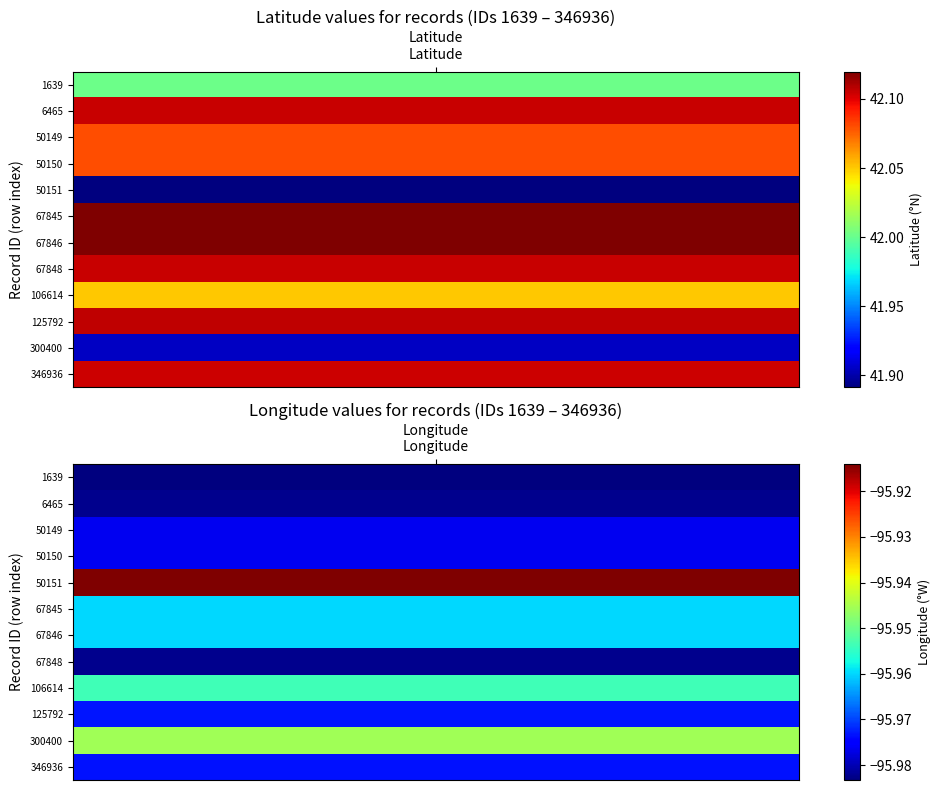

Reading right to left, transcribe all the data shown in this chart.

1639: 1=-96.0	0=42.0
6465: 1=-96.0	0=42.1
50149: 1=-96.0	0=42.1
50150: 1=-96.0	0=42.1
50151: 1=-95.9	0=41.9
67845: 1=-96.0	0=42.1
67846: 1=-96.0	0=42.1
67848: 1=-96.0	0=42.1
106614: 1=-96.0	0=42.1
125792: 1=-96.0	0=42.1
300400: 1=-95.9	0=41.9
346936: 1=-96.0	0=42.1